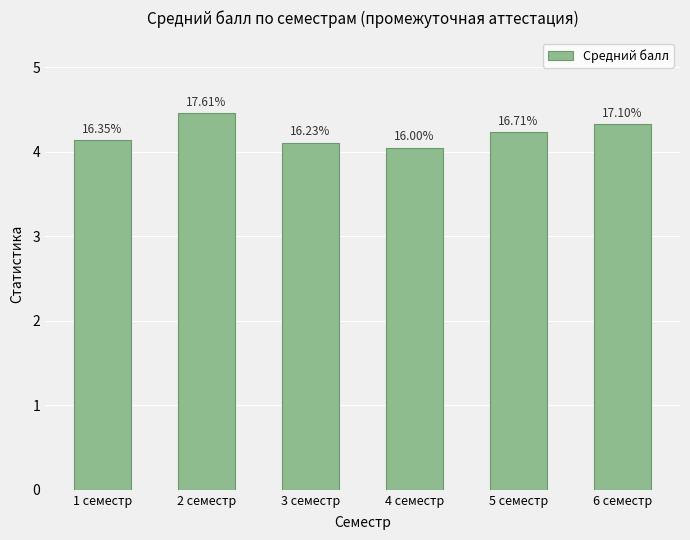

List the labels in order of value, smallest first.

4 семестр, 3 семестр, 1 семестр, 5 семестр, 6 семестр, 2 семестр